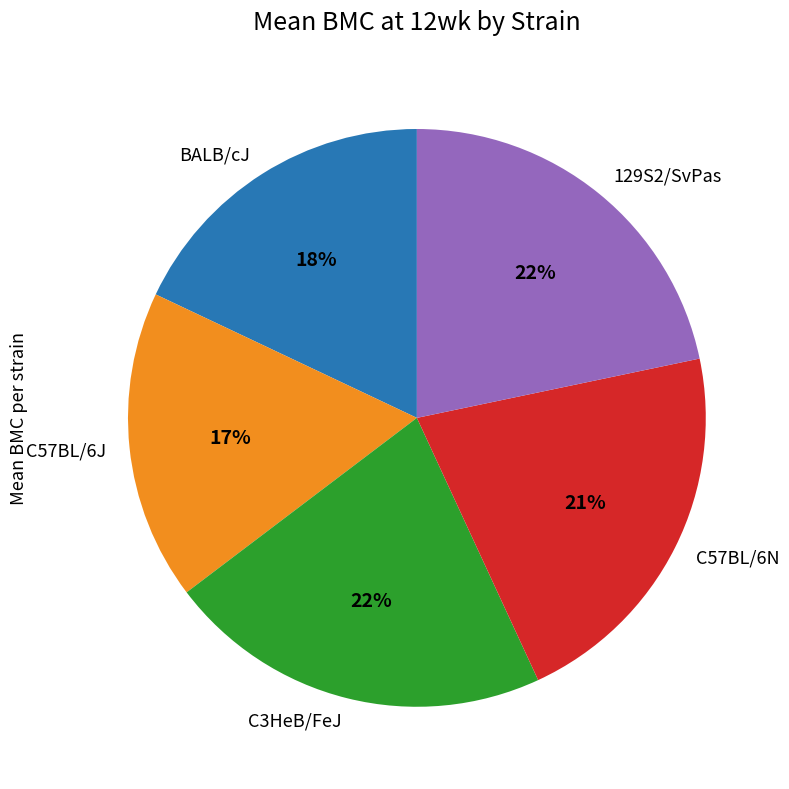

To the nearest percent, what is the combined percentage of 129S2/SvPas and C57BL/6N?

43%